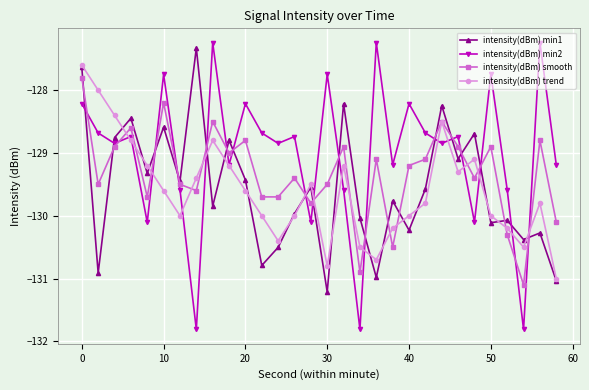

What is the maximum value shown in the chart?

-127.2